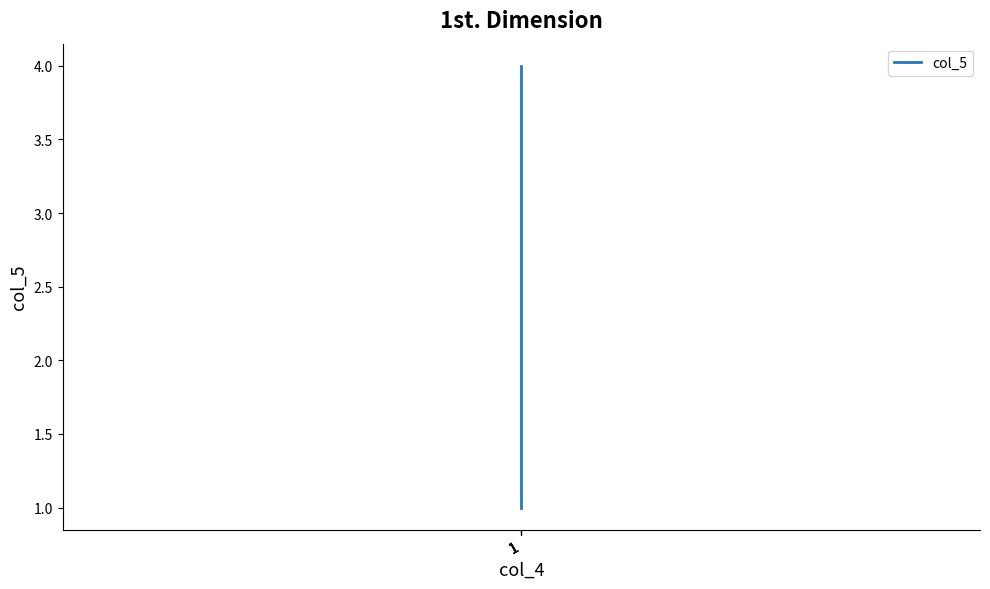

True or false: there are more than 0 points higher than both neighbors.

False